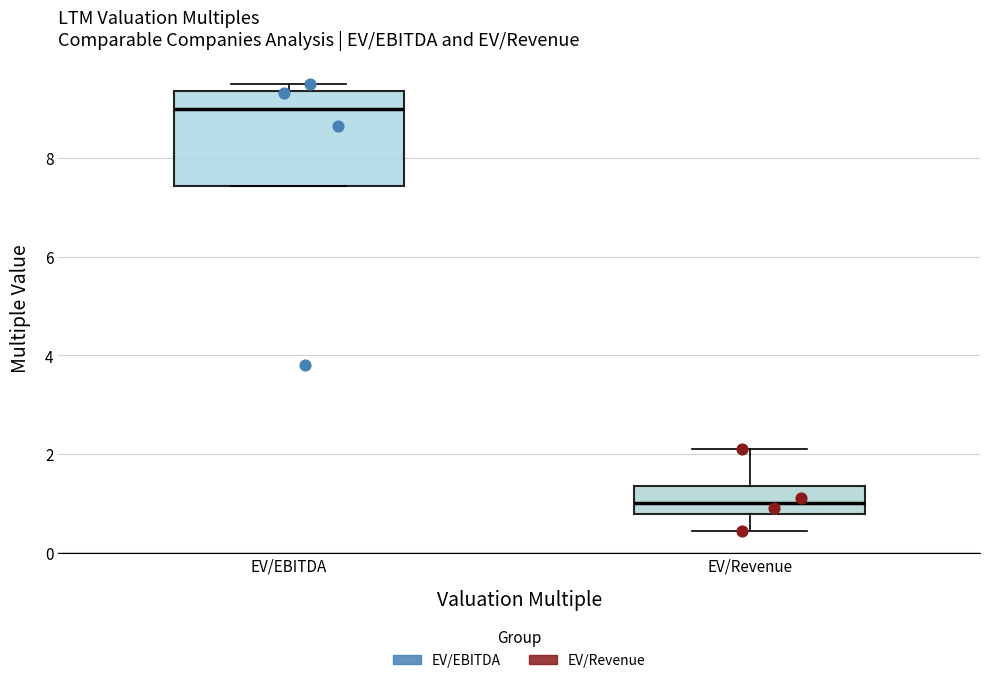

Which box has the lowest median line?

EV/Revenue